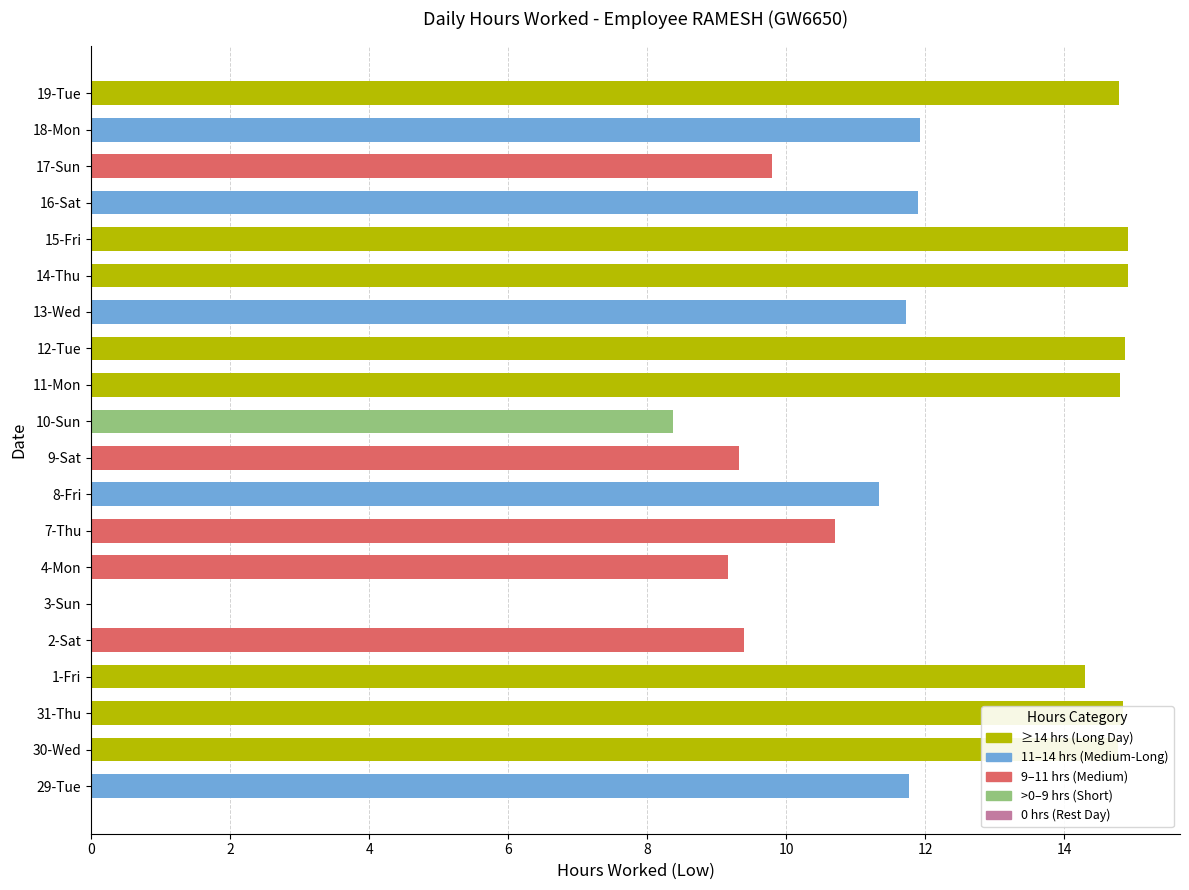

Between 30-Wed and 29-Tue, which is larger?

30-Wed